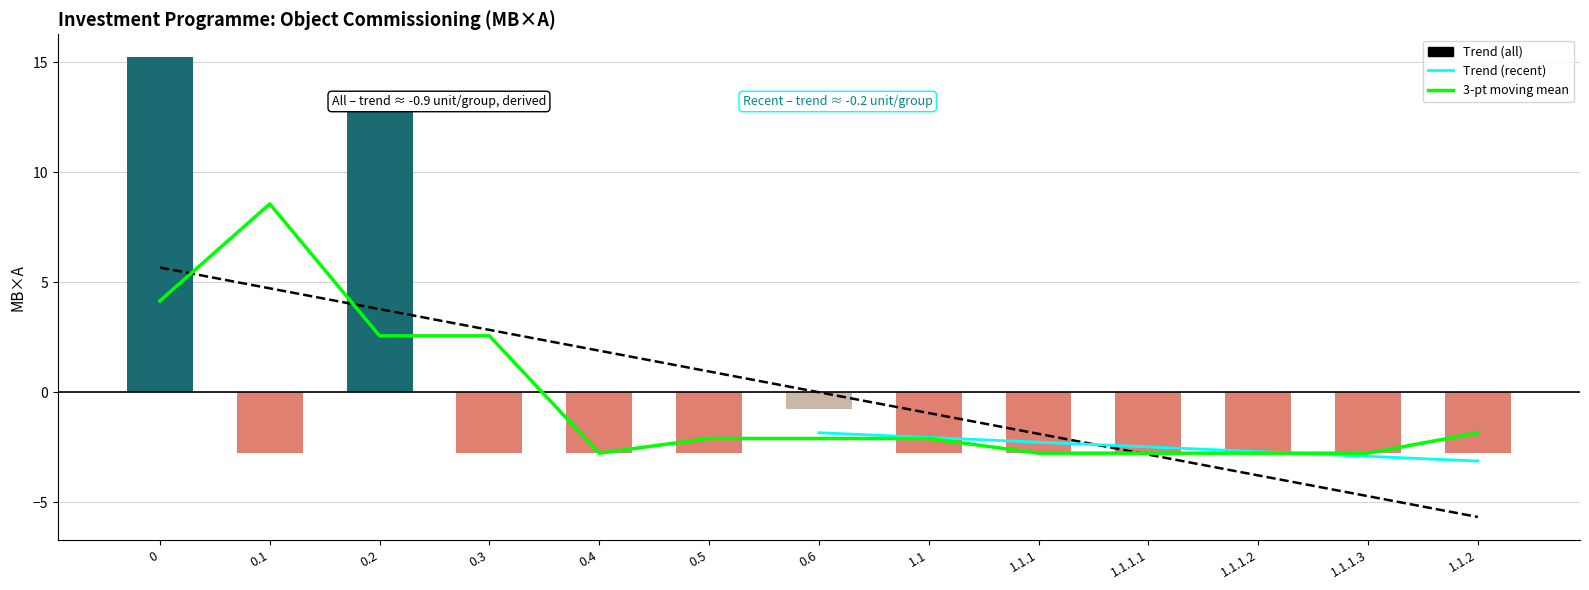

What is the label of the 3rd bar from the left?

0.2